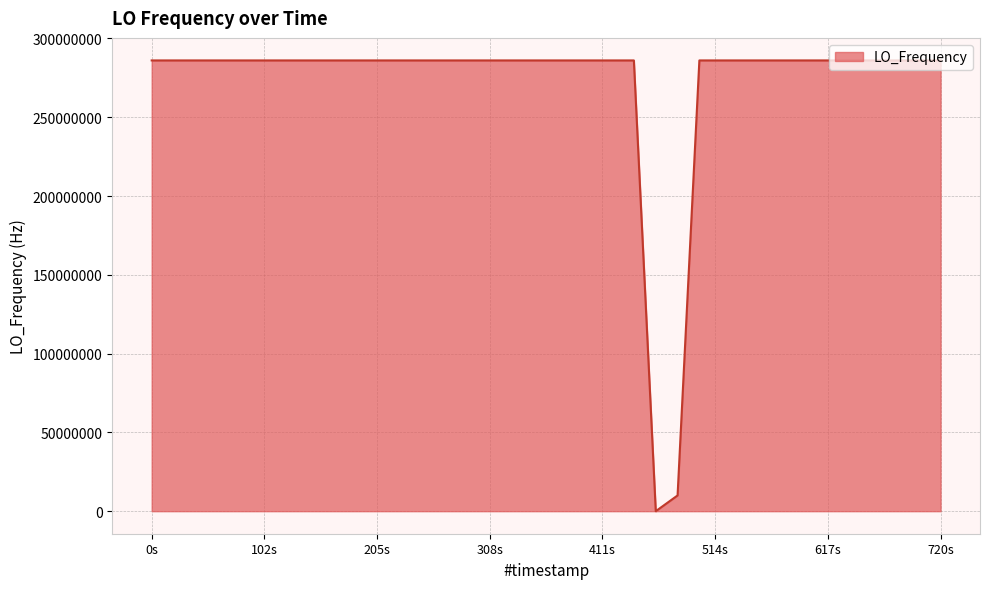

What is the greatest value displayed?

286047002.3